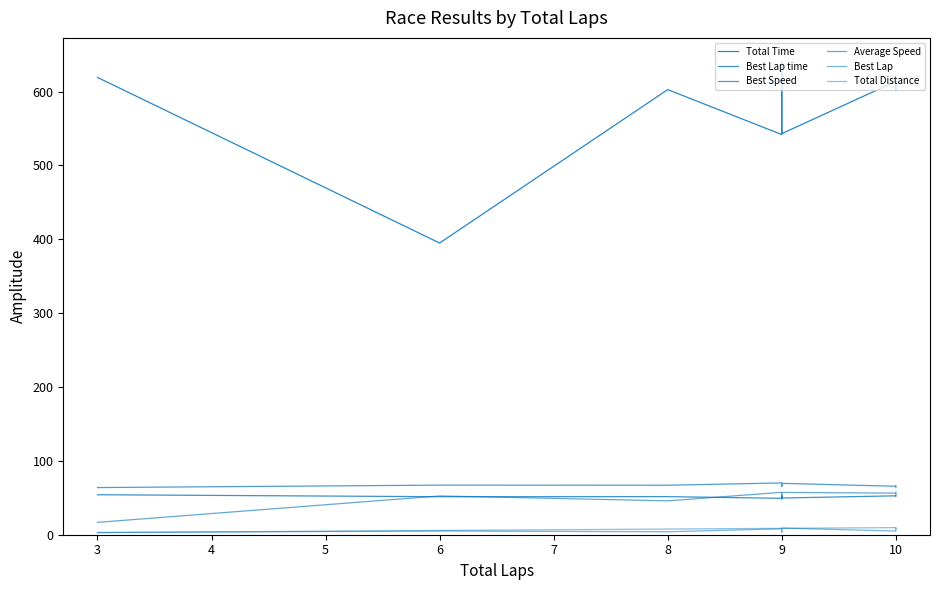

True or false: Best Lap time and Total Distance cross at least once.

False